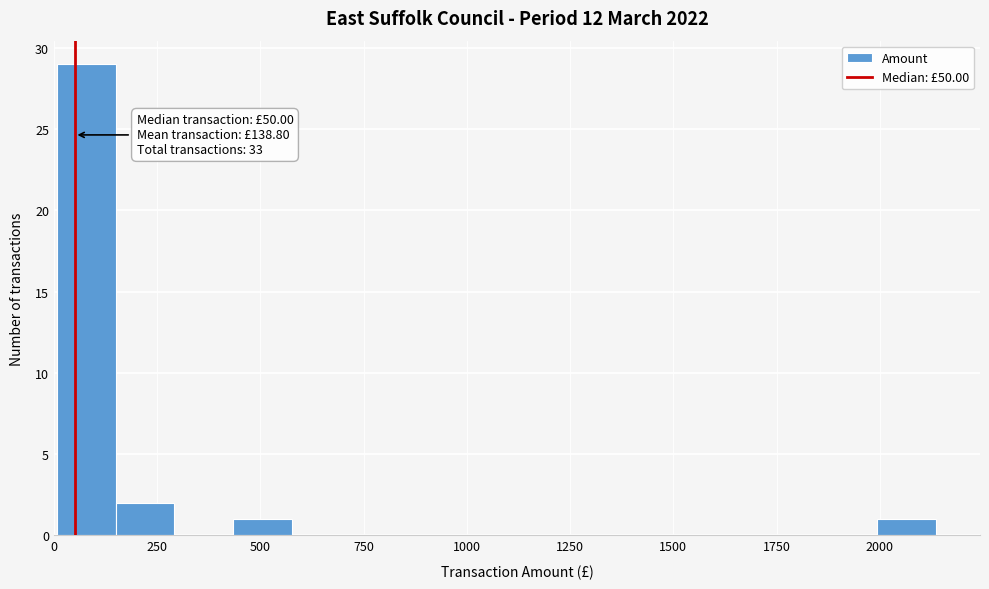

Around what value on the x-axis is the tallest bar? Give the approximate position of its centre, as read against the axis.

100